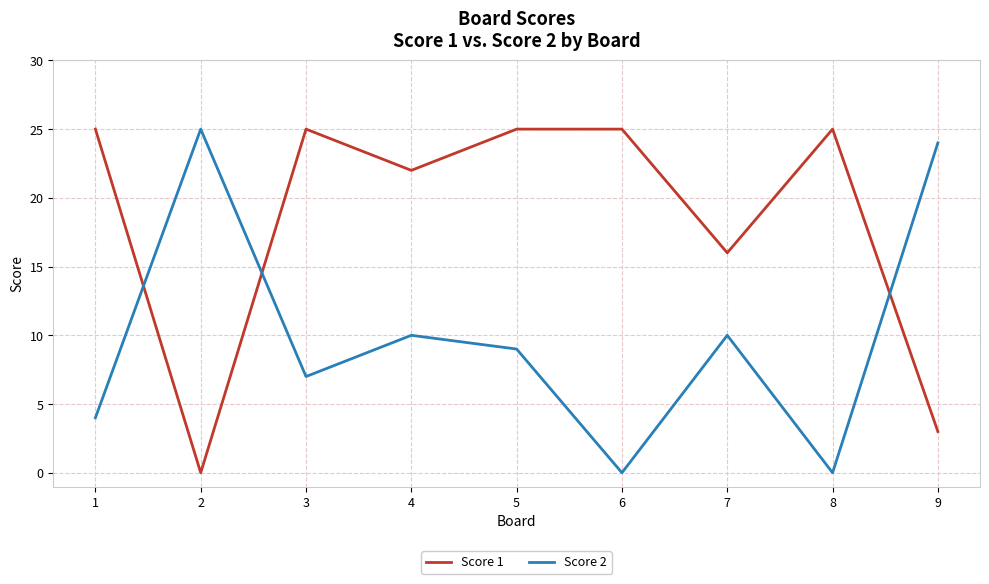

The Score 1 series shows 12 at 1. True or false?

False